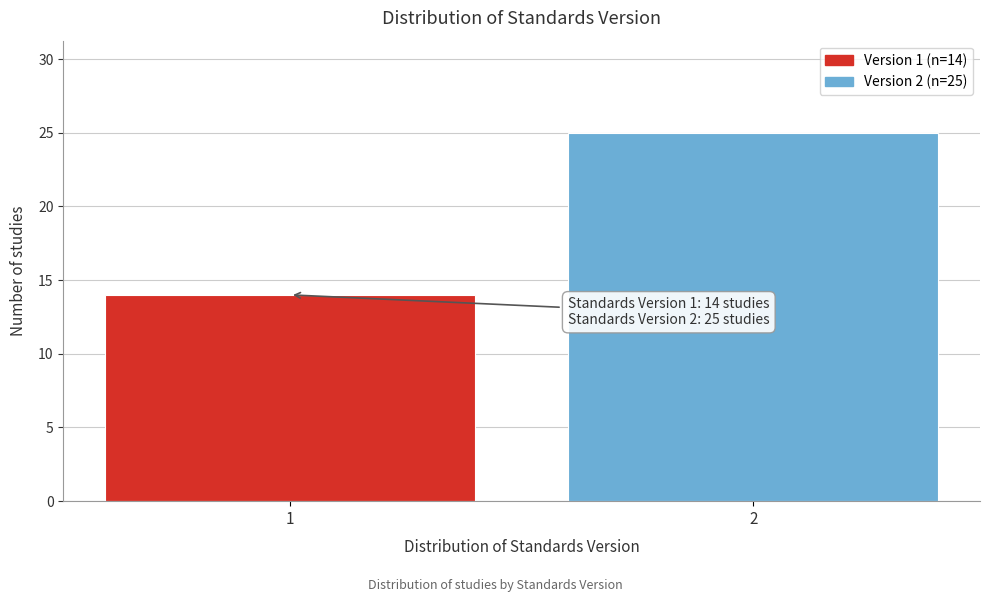

Reading left to right, list all the values displayed in this chart.

14	25